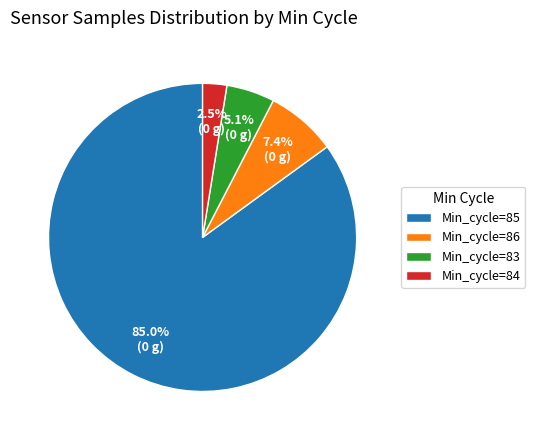

How much of the chart is everything except Min_cycle=83?

94.9%